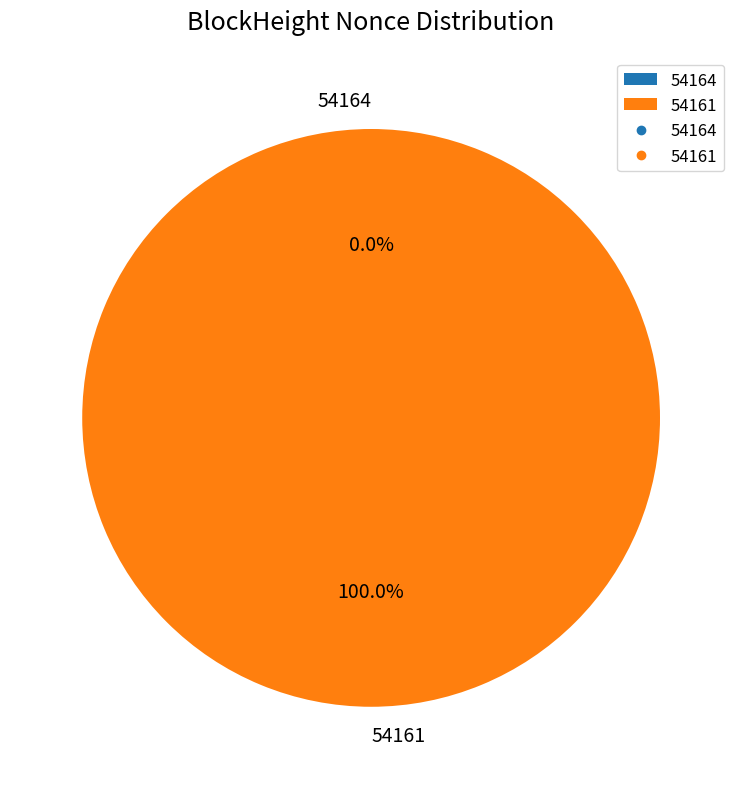

To the nearest percent, what is the difference between the largest and smallest slice percentages?

100%